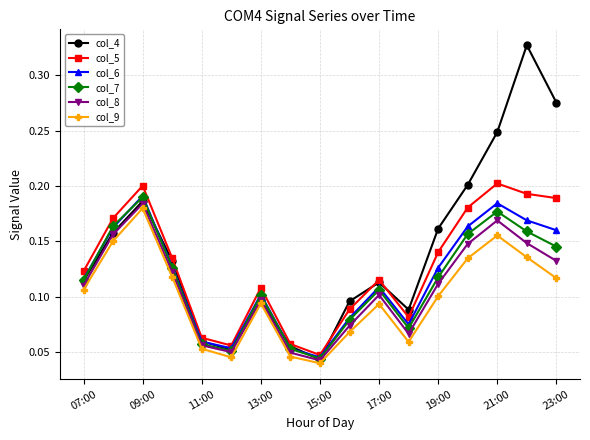

Which series has the largest range (max minus min)?

col_4